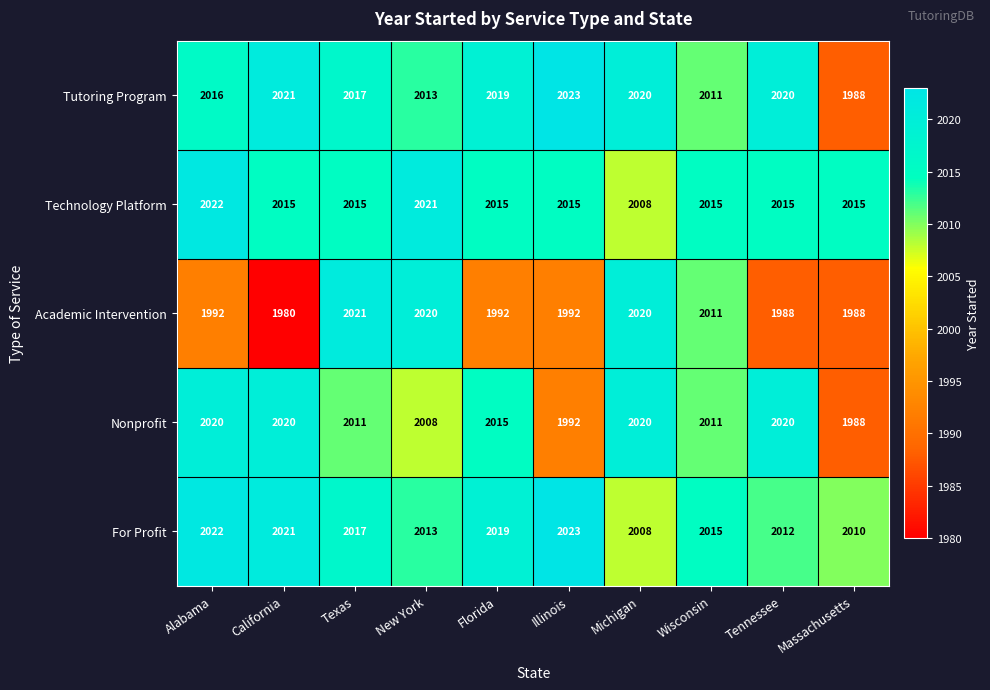

What is the sum of all Tutoring Program values?

20148